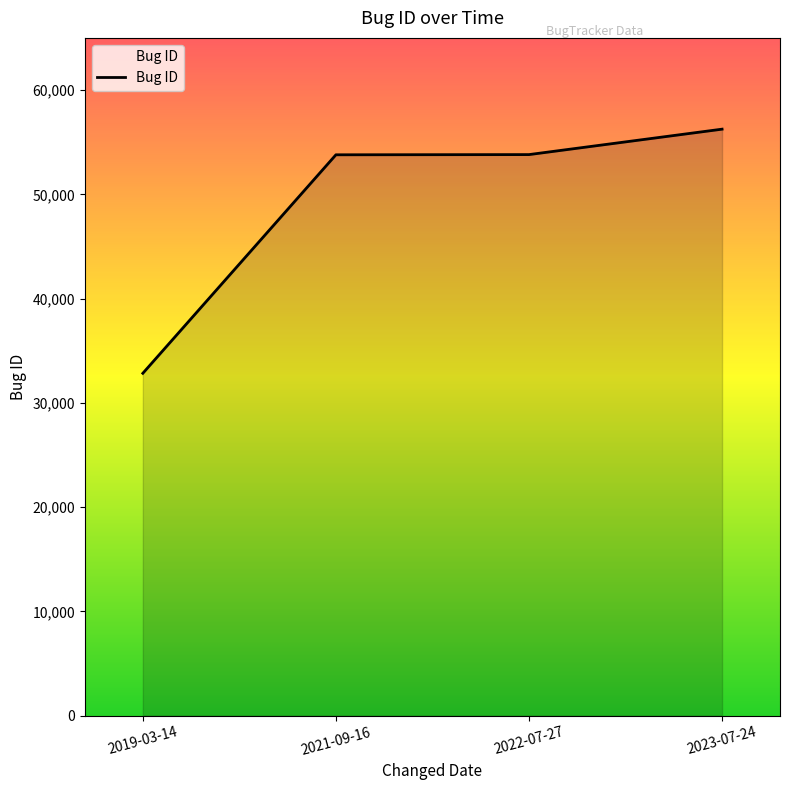

What is the difference between the maximum and minimum values?

23411